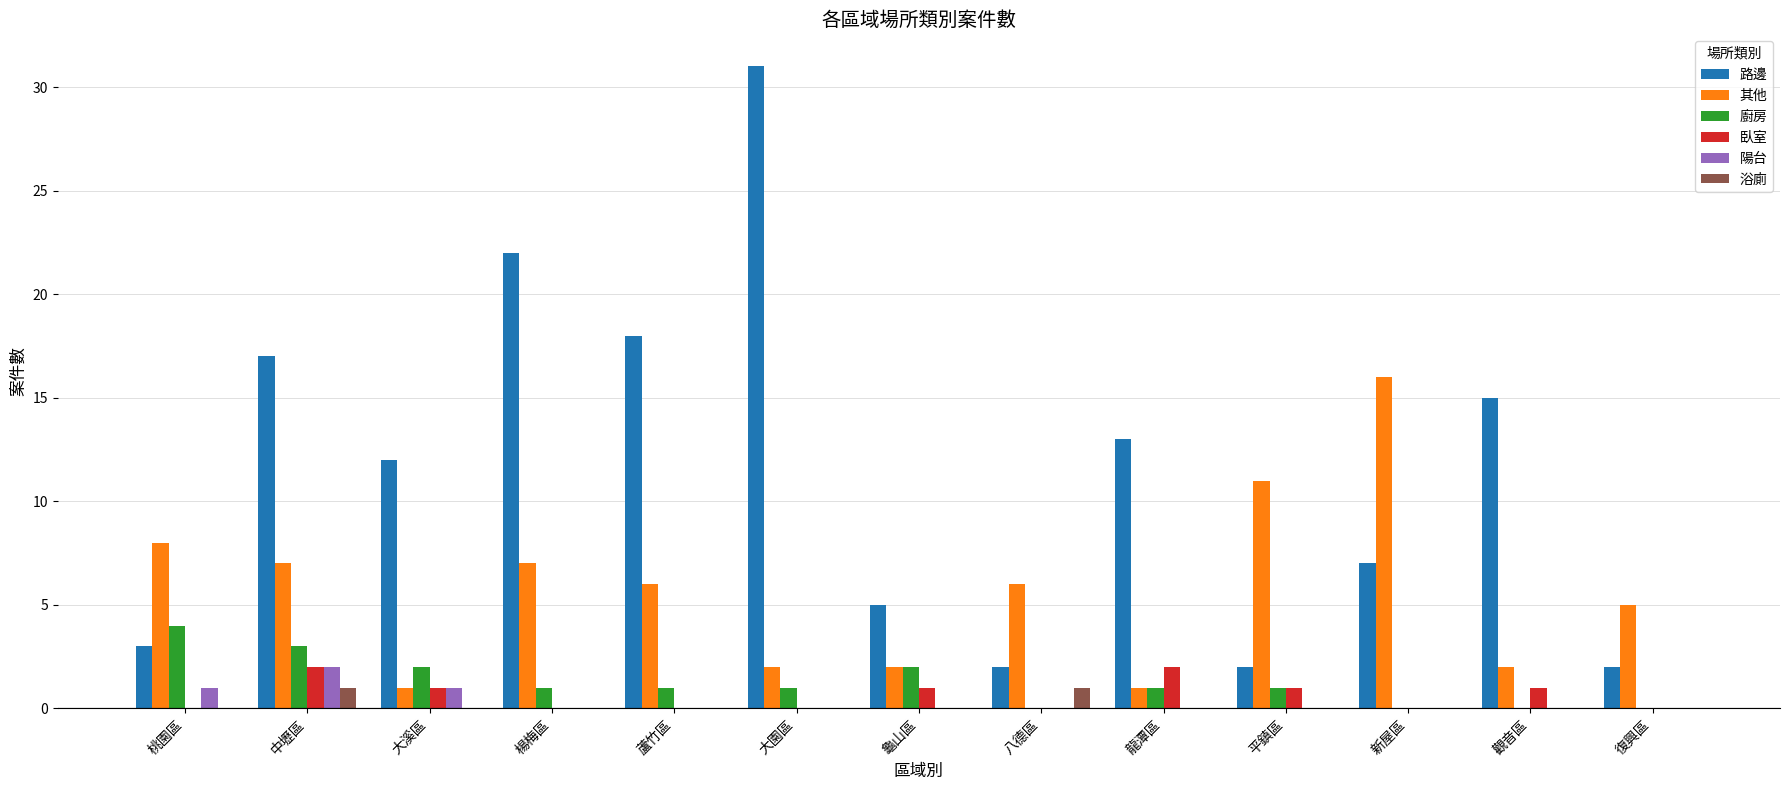

How many 陽台 values are between 0 and 1?

12